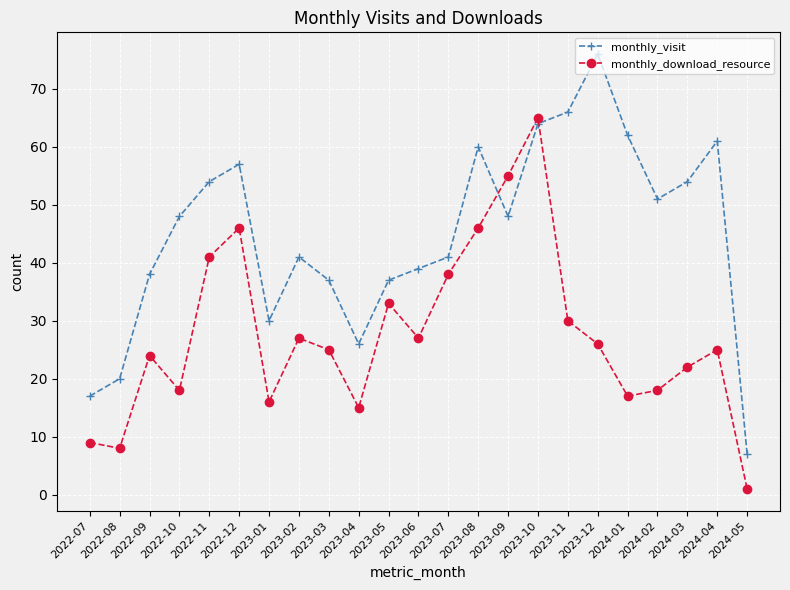

Between 2023-11 and 2024-05, which series saw the biggest shift?

monthly_visit